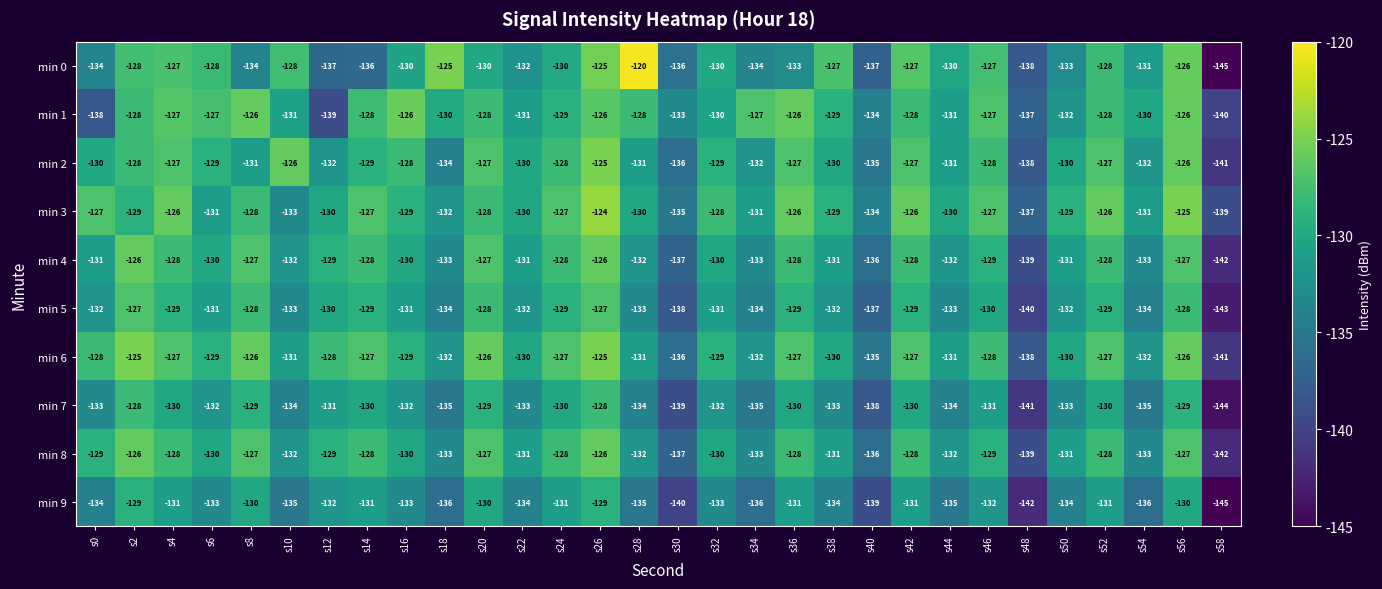

What is the minimum value shown in the chart?

-145